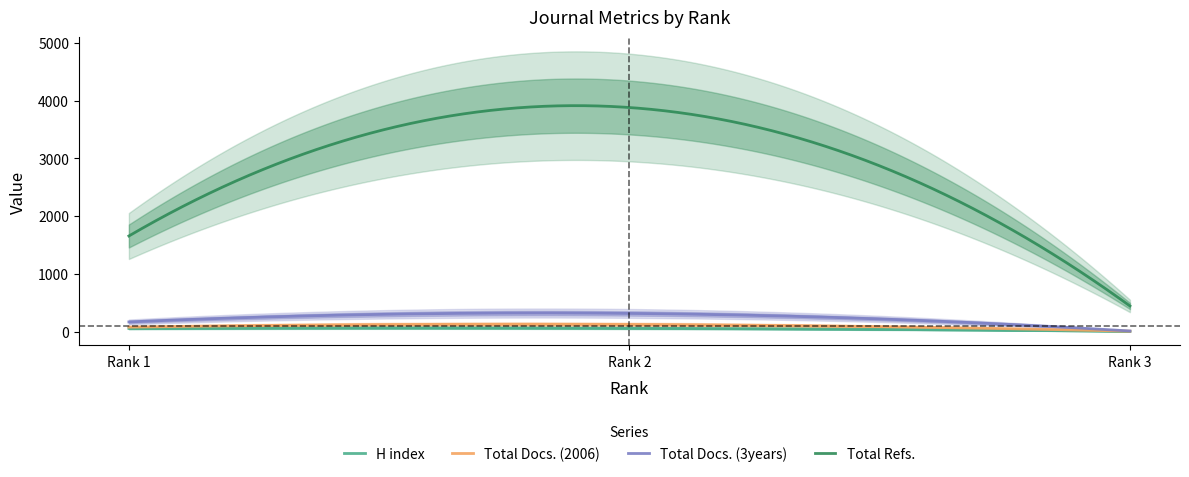

Reading left to right, what are all the values shown in this chart?

H index: 59	63	9
Total Docs. (2006): 82	128	12
Total Docs. (3years): 172	319	15
Total Refs.: 1659	3882	448